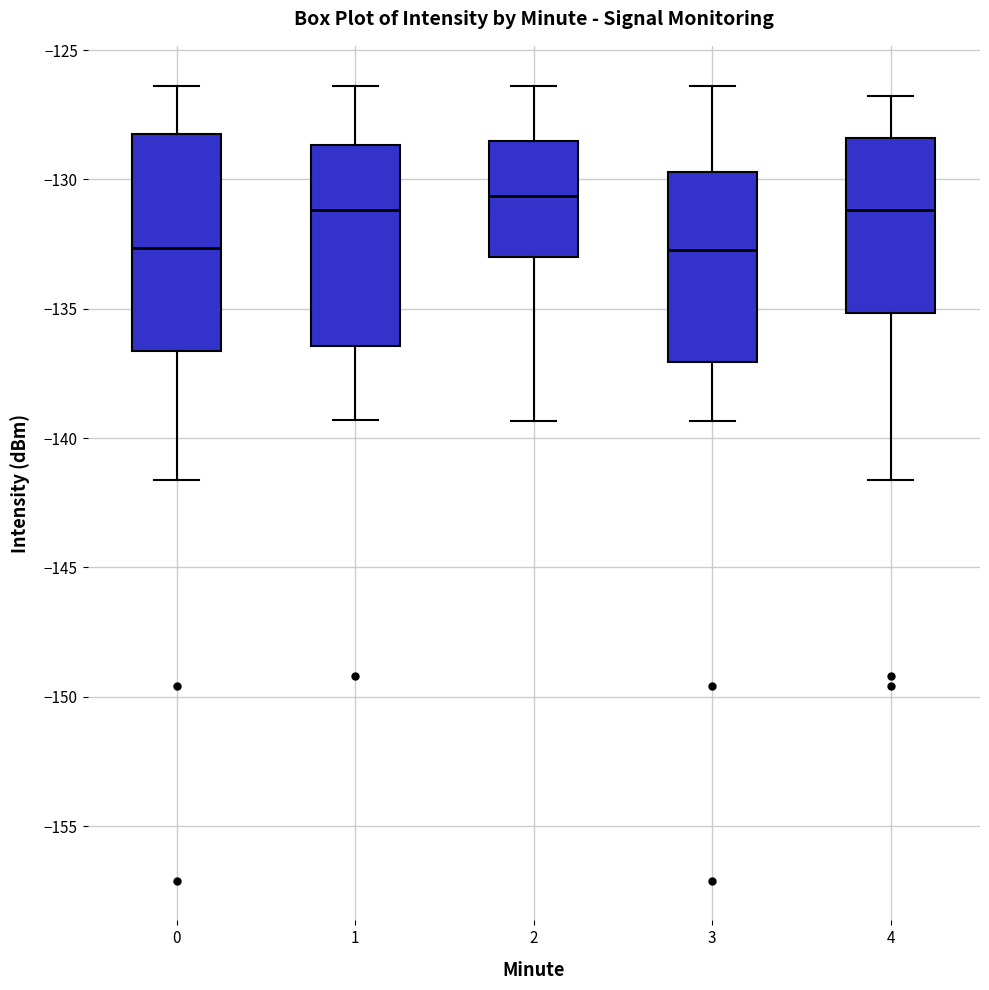

Which box has the highest median line?

2